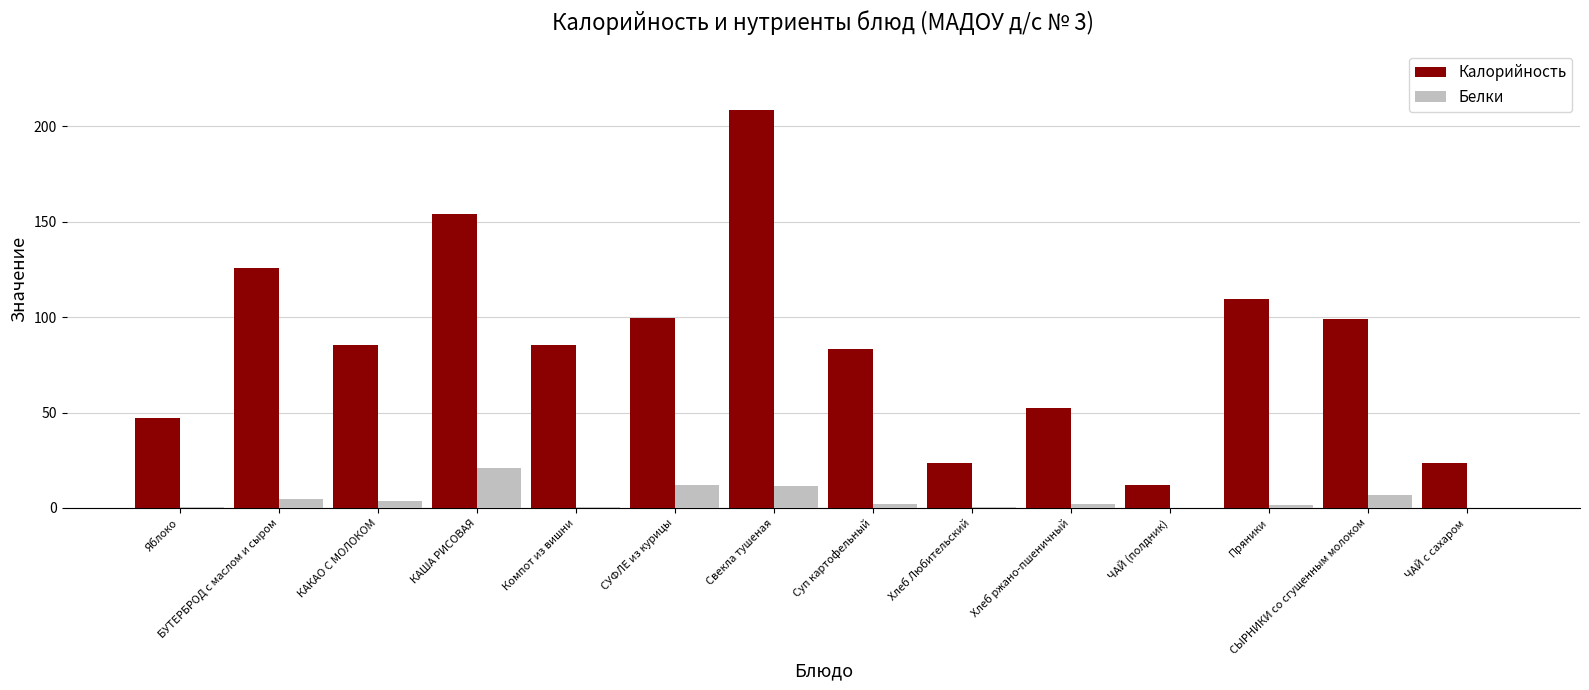

At which category is the sum across all series the highest?

Свекла тушеная